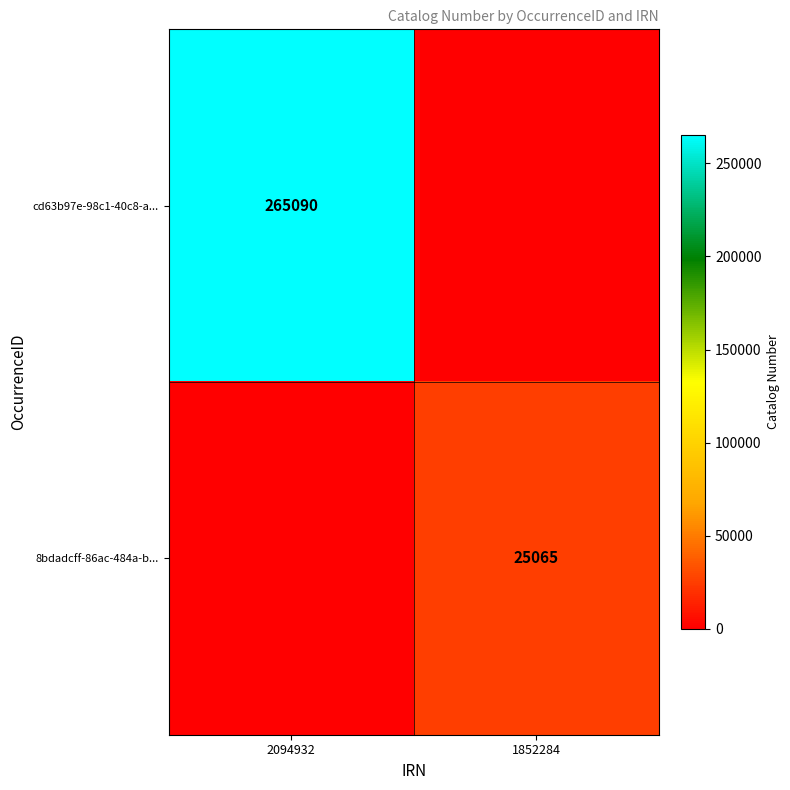

Is the value of cd63b97e-98c1-40c8-a... at 2094932 greater than the value of 8bdadcff-86ac-484a-b... at 1852284?

Yes